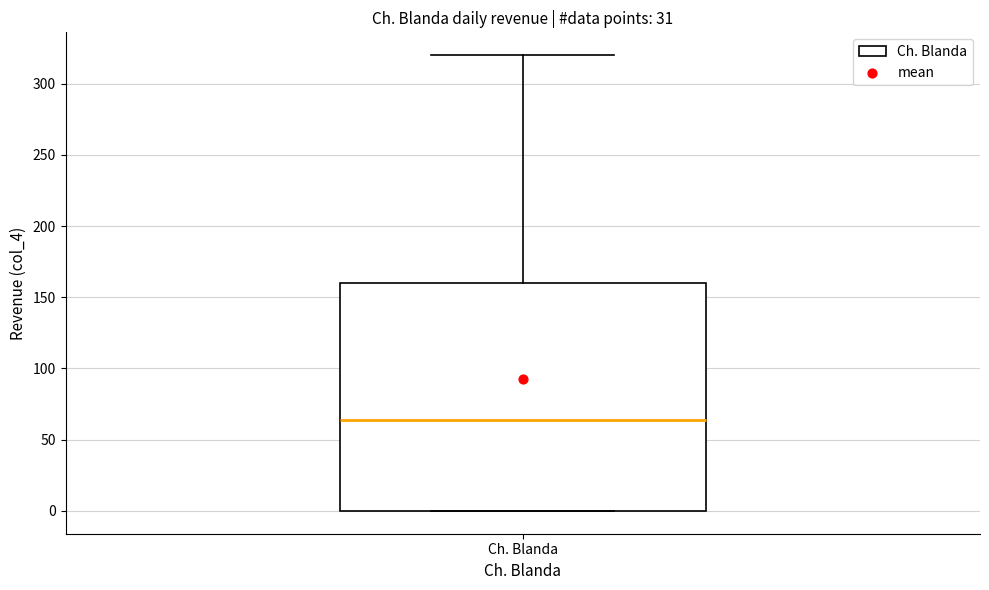

Read this box plot against the y-axis: the position of the median line, the range covered by the box, and the ends of both whiskers. The values are not printed on the chart, so give them approximately, as read against the axis.

median 65, box 0 to 160, whiskers 0 to 320